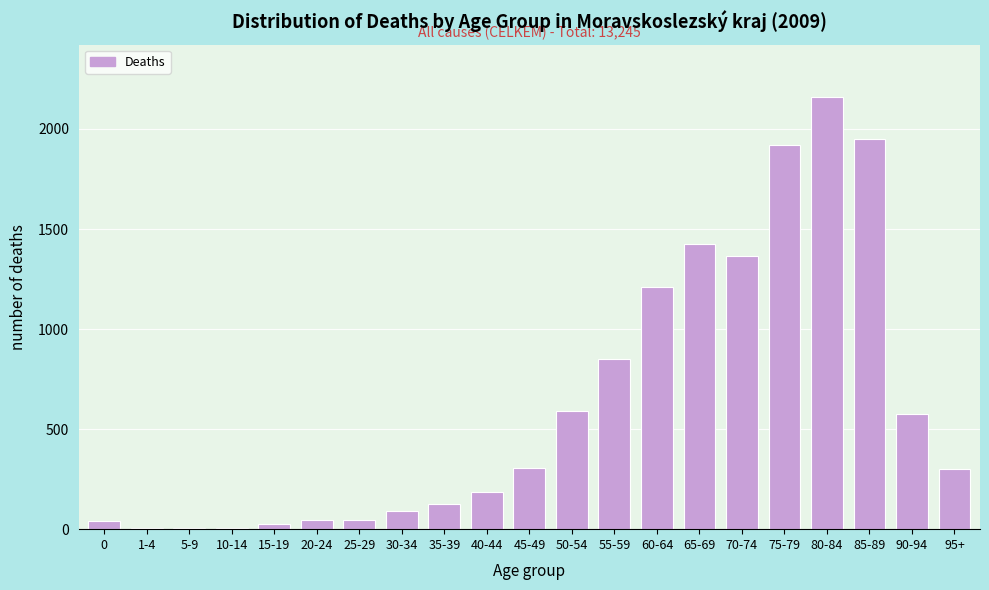

At which category does the chart reach its peak across all series?

80-84